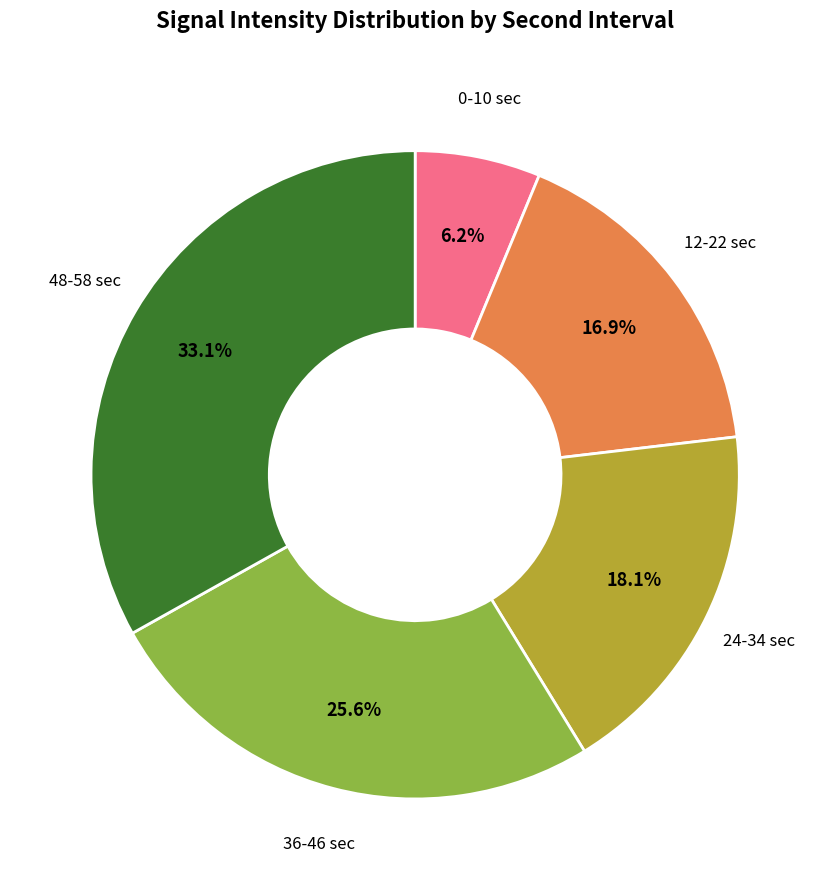

How many slices are in this pie chart?

5